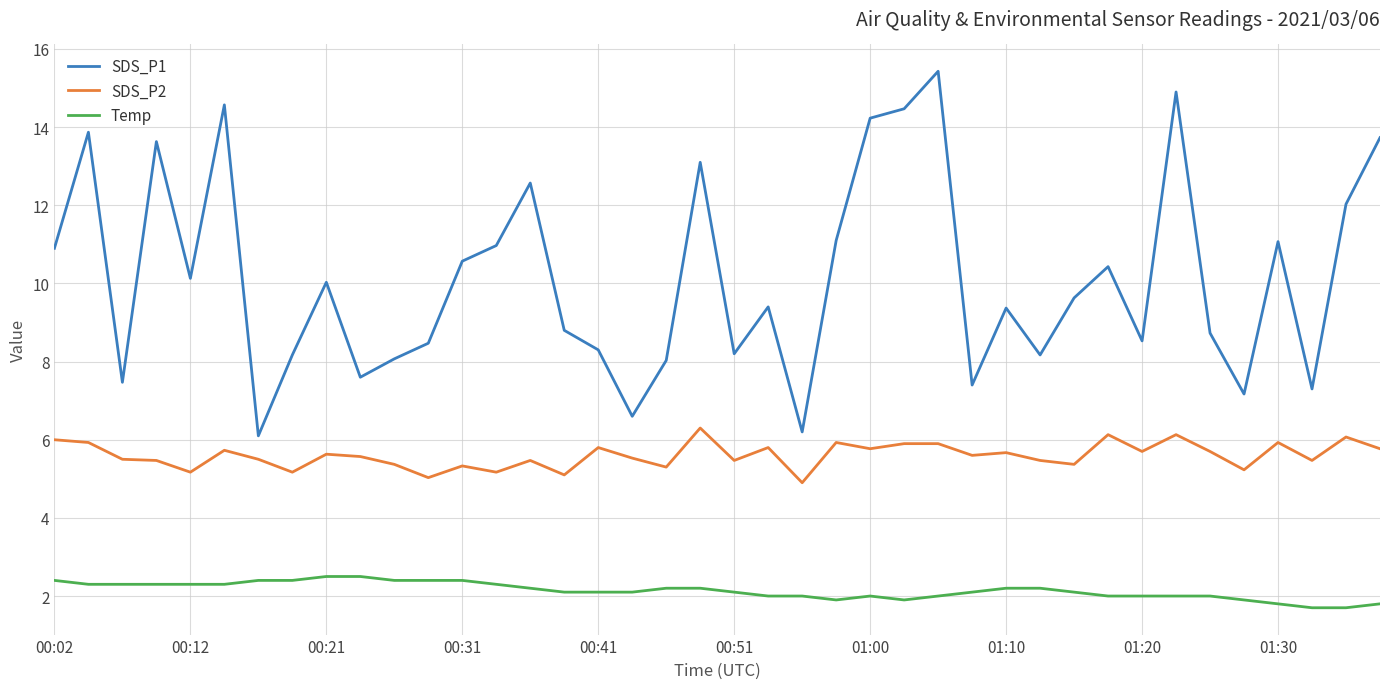

What is the maximum value for Temp?

2.5